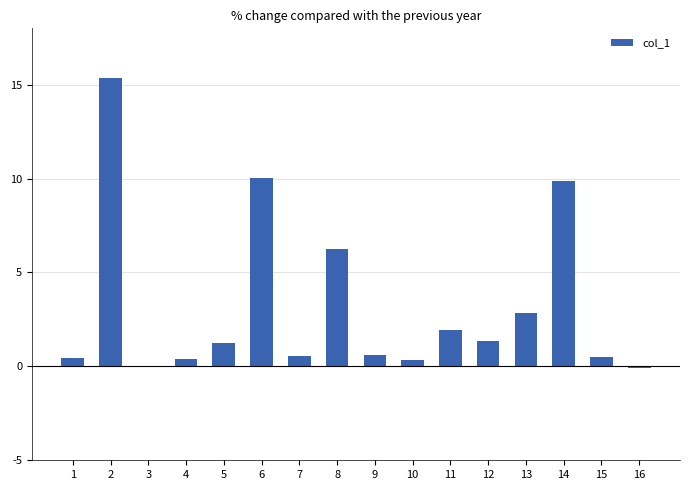

Are the bars horizontal?

No